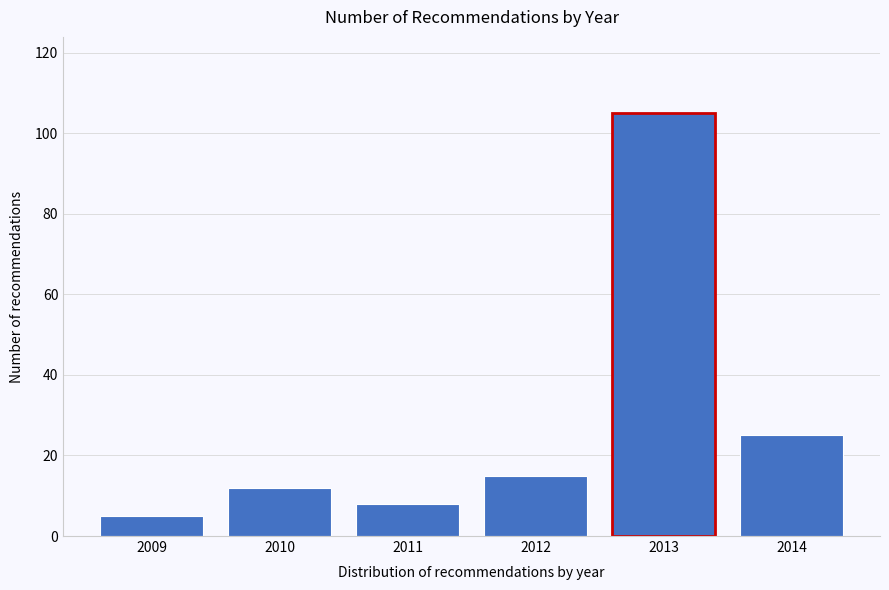

Reading left to right, transcribe this chart: for each bar, give the range it covers on the x-axis and its height. The values are not printed on the chart, so give them approximately, as read against the axis.

2008.5 to 2009.5: 6
2009.5 to 2010.5: 12
2010.5 to 2011.5: 8
2011.5 to 2012.5: 16
2012.5 to 2013.5: 106
2013.5 to 2014.5: 26